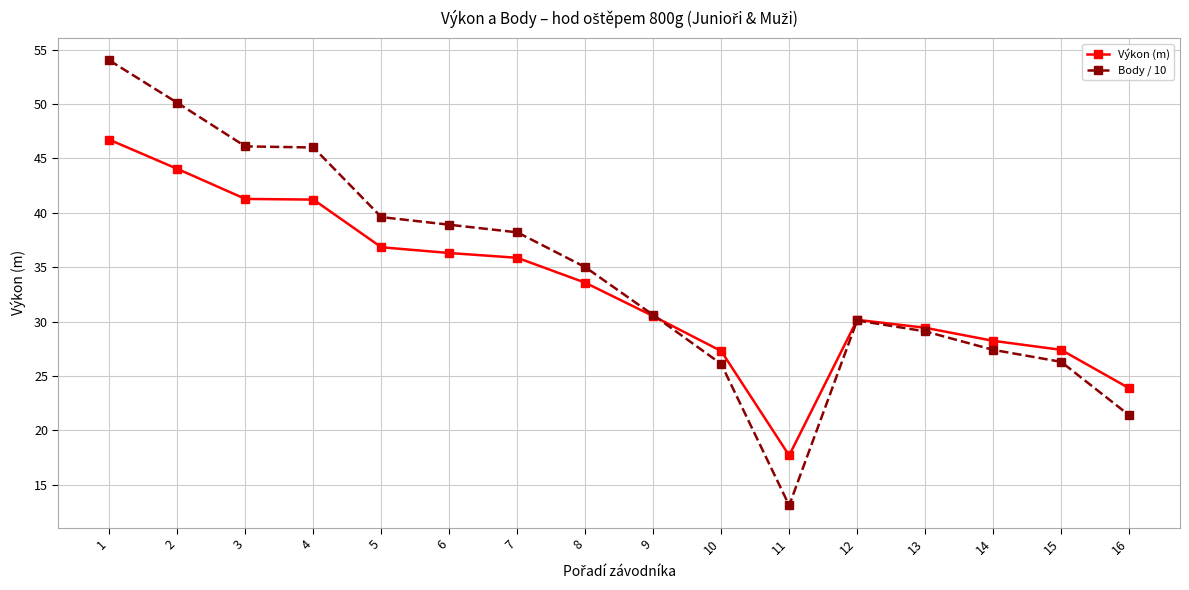

How many data points in Výkon (m) are less than 33?

8